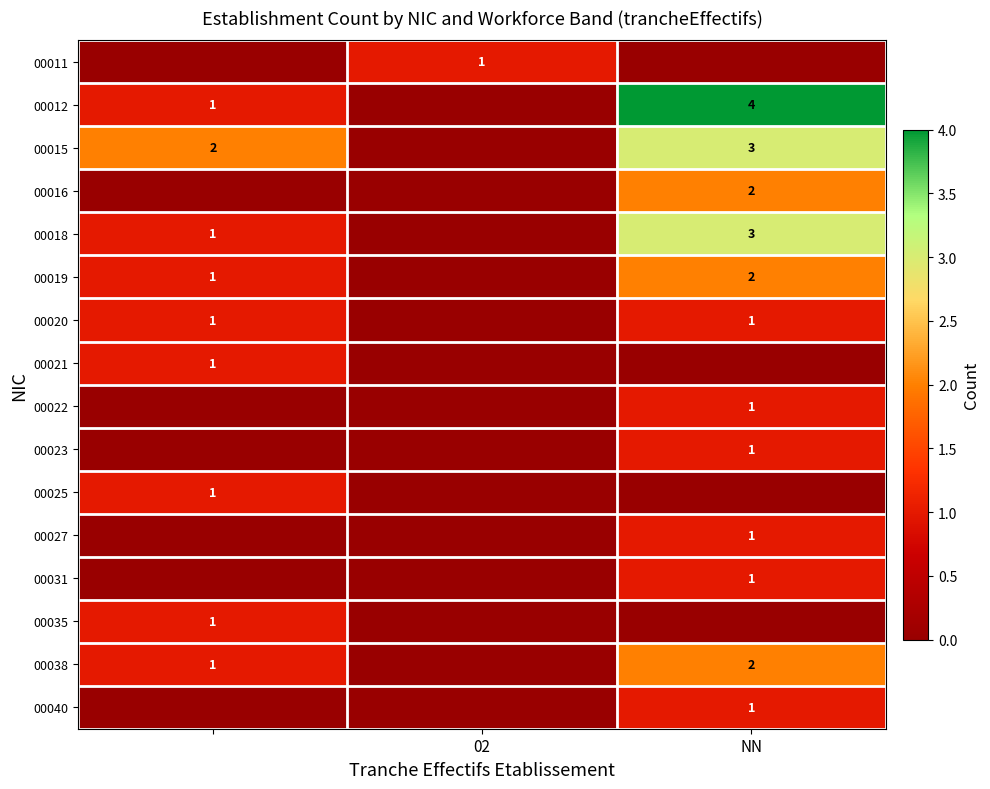

The 00040 series shows 1 at NN. True or false?

True